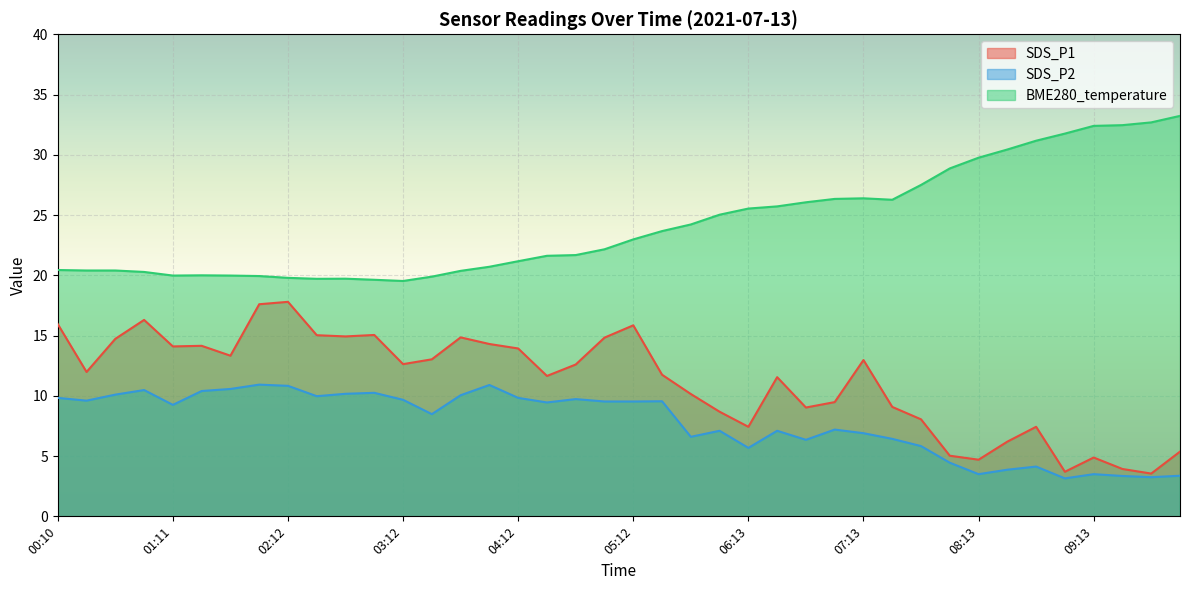

What is the spread (max minus min) of values at 04:27?

12.2